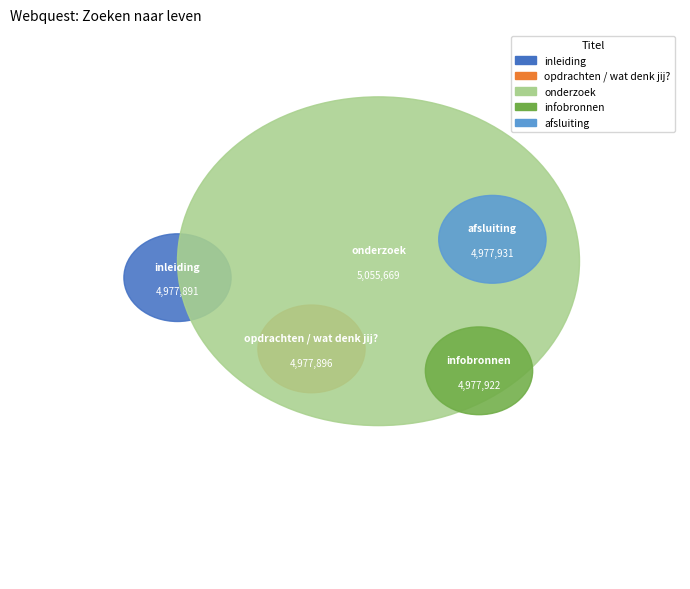

Which category has the biggest portion of the pie?

onderzoek